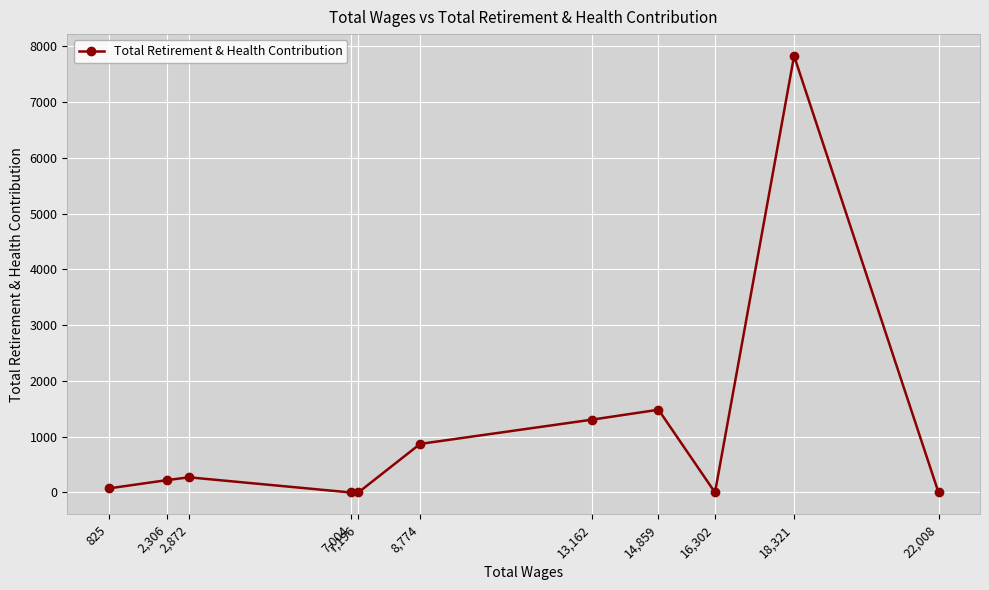

What is the maximum value shown in the chart?

7828